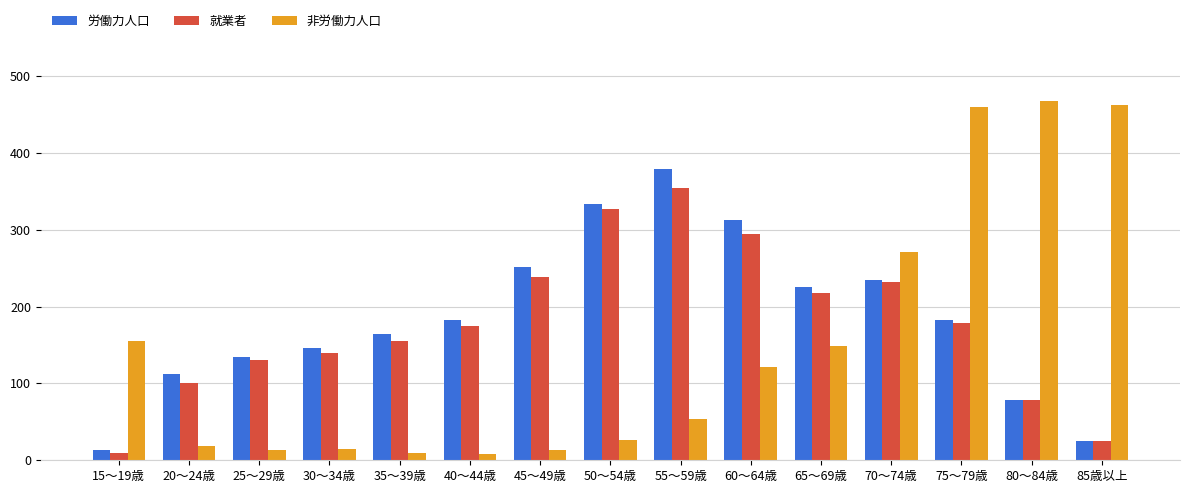

Read the 就業者 value at 40～44歳.

175